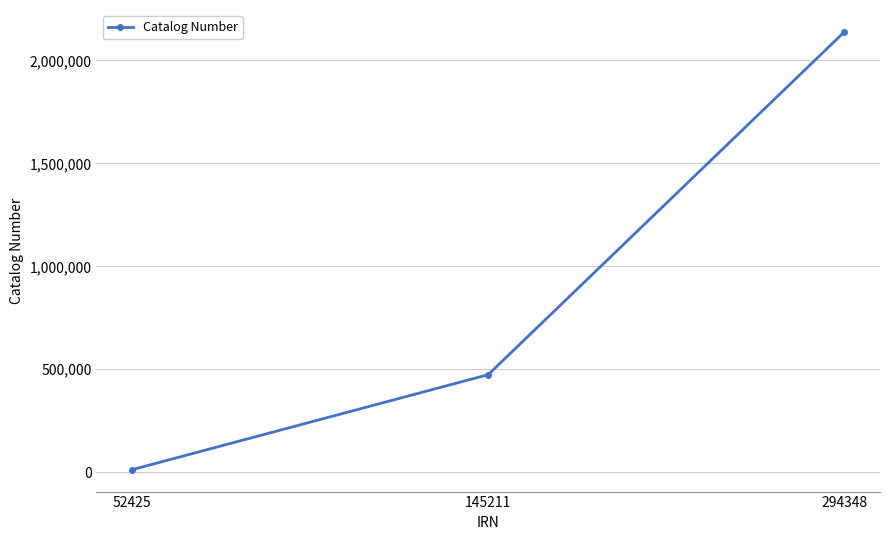

Which label corresponds to the smallest value in the chart?

52425